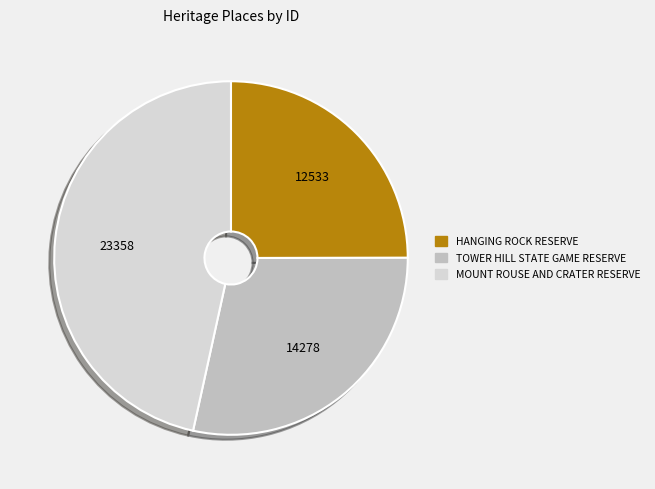

Is there a majority slice in this chart?

No